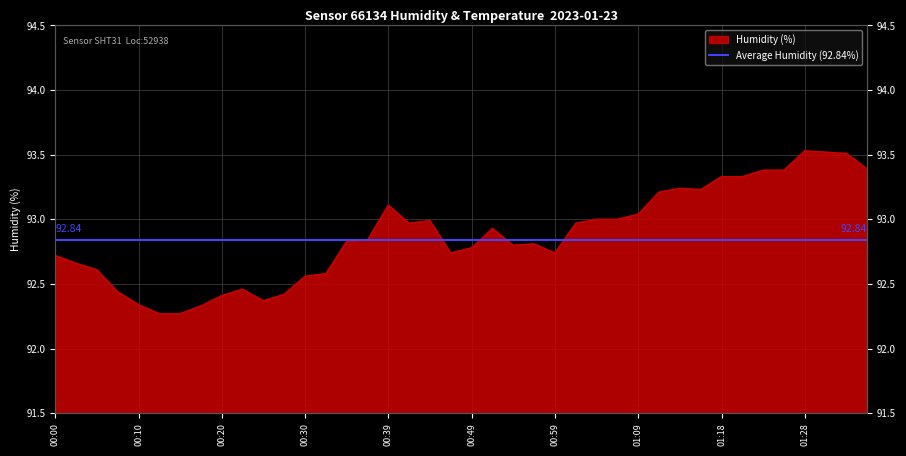

What is the smallest value displayed?

92.3